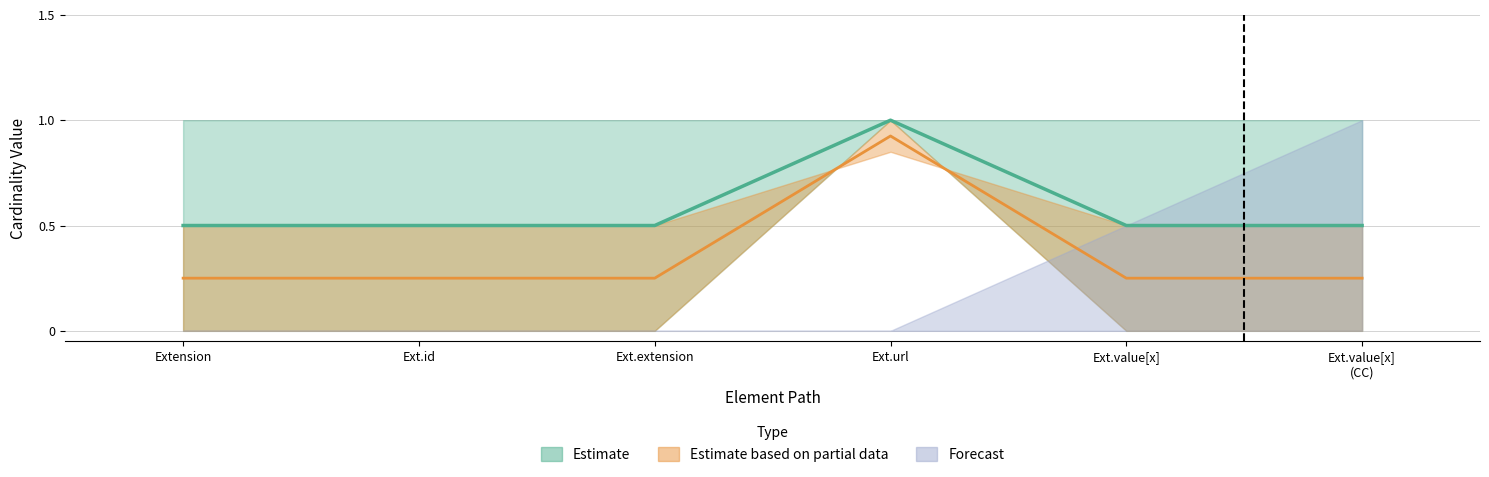

True or false: Min and Base Min intersect in this chart.

False